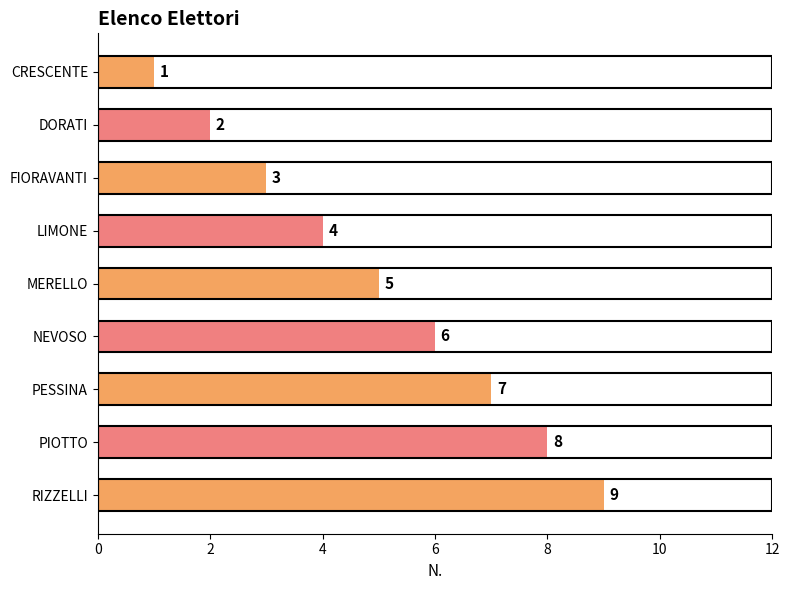

The chart shows a value of 1 at CRESCENTE. True or false?

True